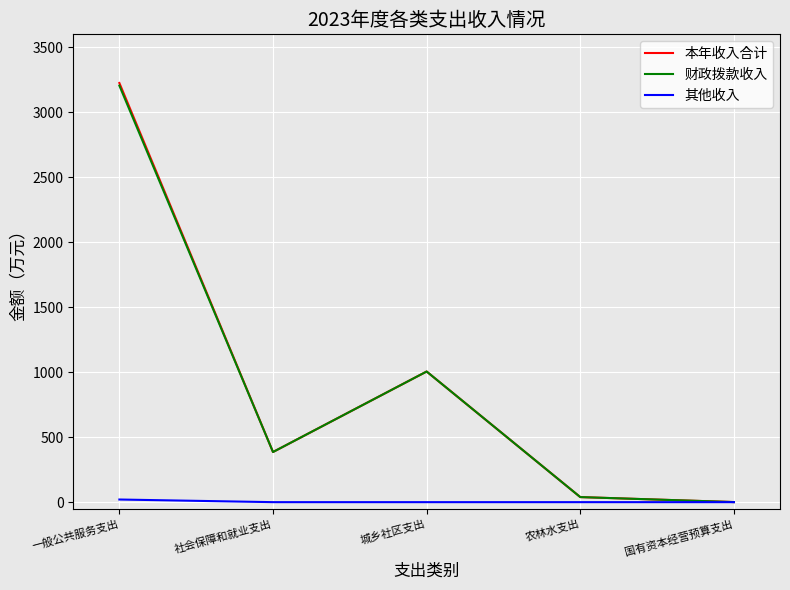

Does the chart have visible grid lines?

Yes